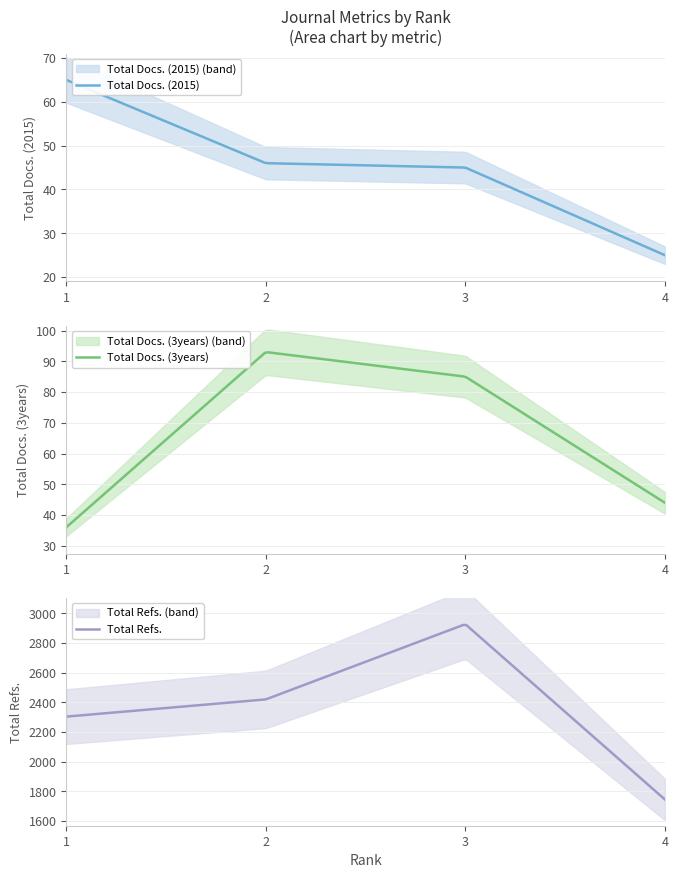

Which series has the widest spread of values?

Total Refs.